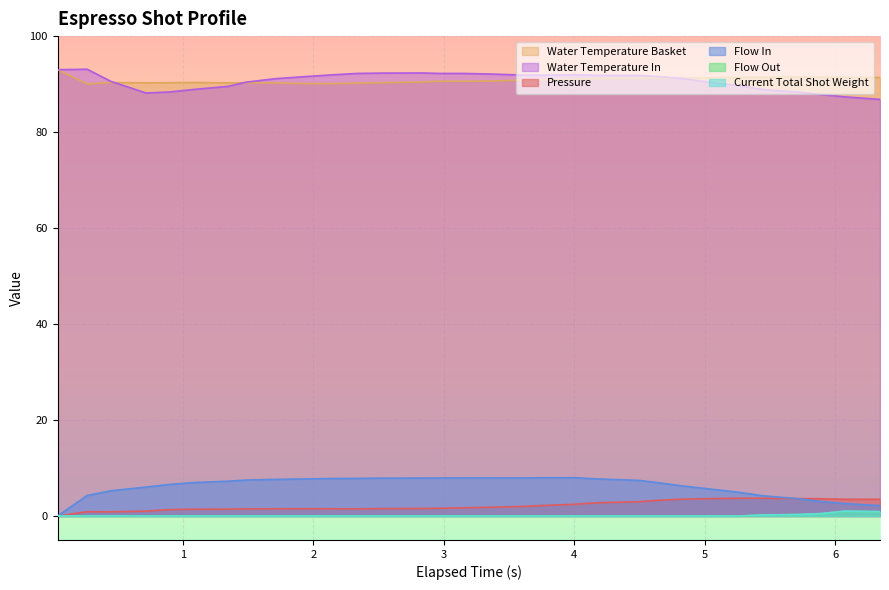

Reading left to right, transcribe all the data shown in this chart.

pressure: 0.0	0.9	0.9	1.0	1.3	1.4	1.4	1.5	1.5	1.5	1.5	1.5	1.5	1.6	1.6	1.7	1.8	2.0	2.2	2.4	2.8	3.0	3.2	3.5	3.6	3.7	3.7	3.6	3.6	3.5	3.5
flow_in: 0.0	4.3	5.2	6.0	6.6	7.0	7.2	7.5	7.6	7.7	7.8	7.8	7.9	7.9	7.9	7.9	7.9	7.9	8.0	8.0	7.7	7.4	7.0	6.3	5.6	4.9	4.2	3.6	3.0	2.6	2.1
flow_out: 0.0	0.0	0.0	0.0	0.0	0.0	0.0	0.0	0.0	0.0	0.0	0.0	0.0	0.0	0.0	0.0	0.0	0.0	0.0	0.0	0.0	0.0	0.0	0.0	0.0	0.0	0.2	0.3	0.5	1.0	0.9
water_temperature_basket: 93.0	90.0	90.3	90.3	90.3	90.3	90.3	90.3	90.2	90.1	90.1	90.2	90.3	90.4	90.6	90.6	90.6	90.8	90.9	90.9	91.1	91.2	91.3	91.3	91.3	91.4	91.5	91.5	91.5	91.4	91.4
water_temperature_in: 93.0	93.1	90.6	88.2	88.3	88.9	89.5	90.4	91.1	91.5	92.0	92.2	92.3	92.3	92.2	92.2	92.1	91.9	91.9	92.0	91.8	91.8	91.6	91.2	90.4	89.7	88.9	88.3	87.8	87.3	86.8
current_total_shot_weight: 0.0	0.0	0.0	0.0	0.0	0.0	0.0	0.0	0.0	0.0	0.0	0.0	0.0	0.0	0.0	0.0	0.0	0.0	0.0	0.0	0.0	0.0	0.0	0.0	0.0	0.0	0.2	0.3	0.5	1.0	0.9